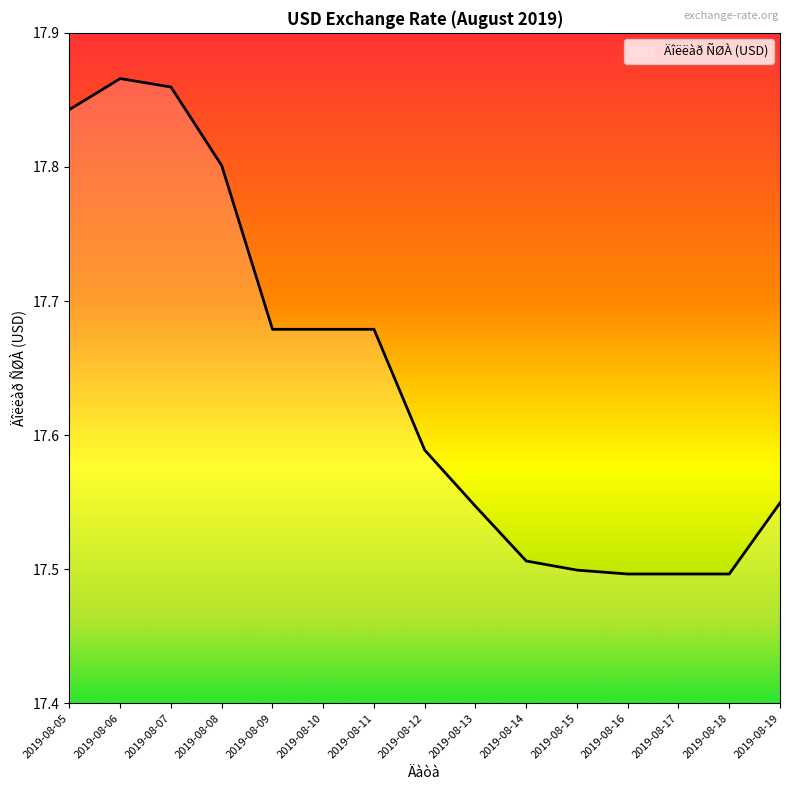

True or false: the data shows 17.5 at 2019-08-13.

True